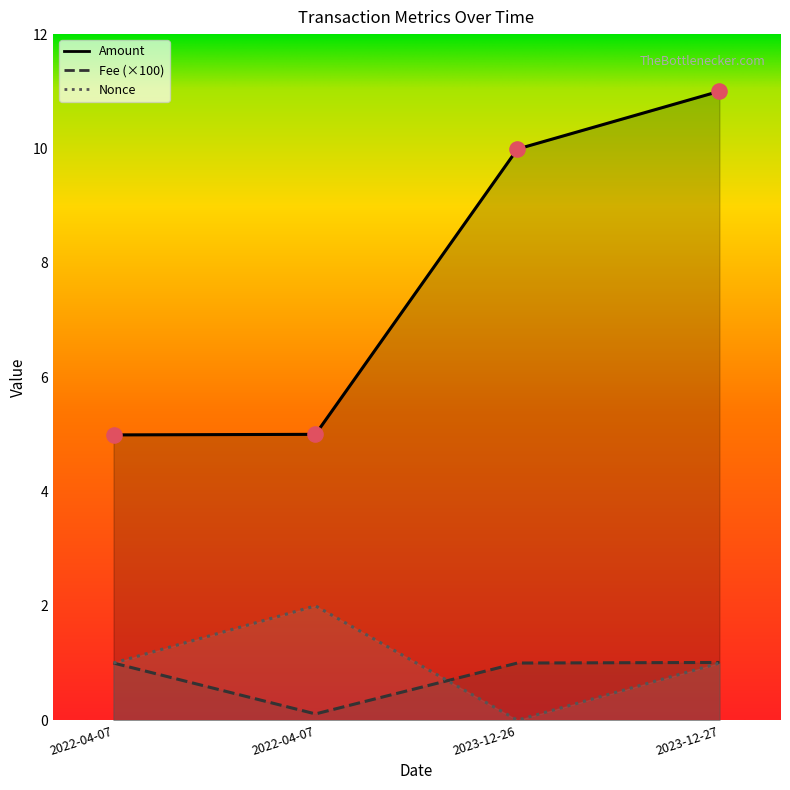

What are all the series names shown in the legend?

Amount, Fee, Nonce